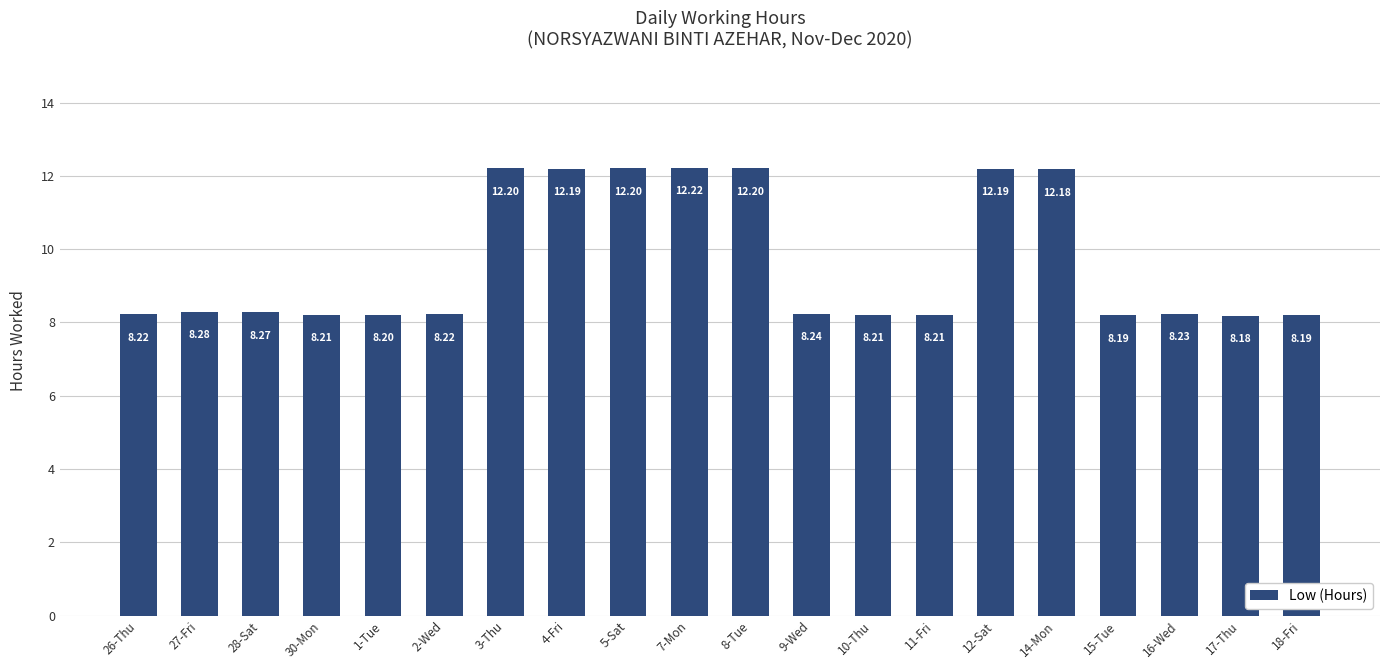

Between 16-Wed and 27-Fri, which is larger?

27-Fri